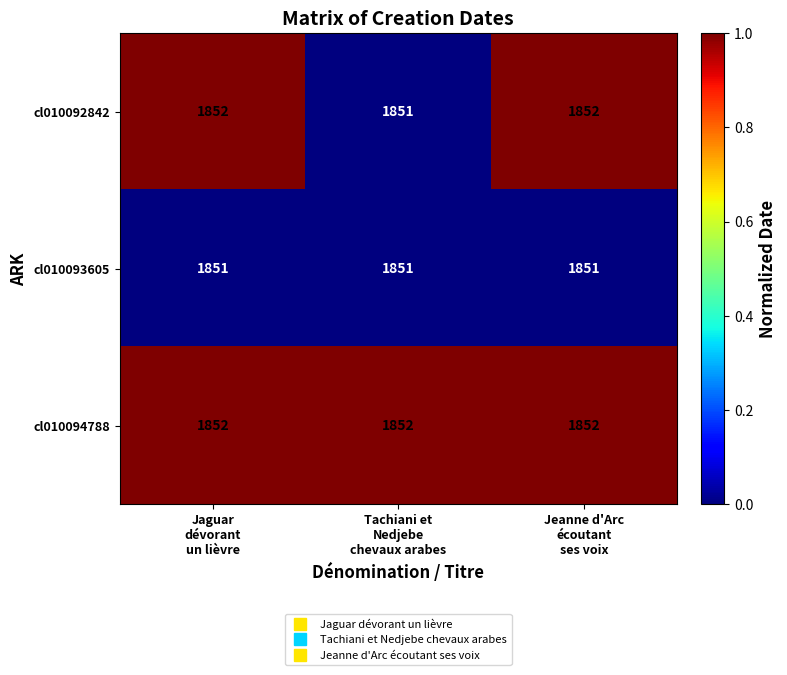

What is the lowest value of the cl010094788 series?

1852